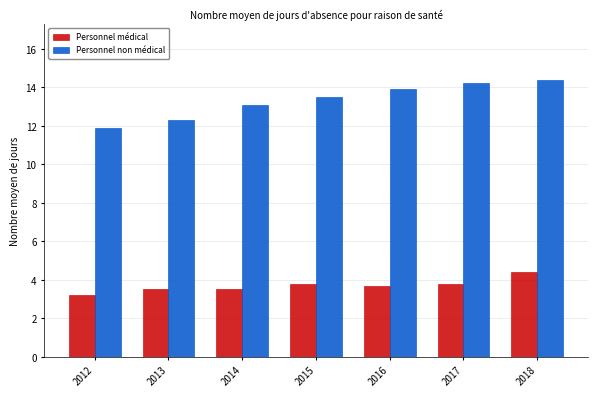

Reading left to right, transcribe all the data shown in this chart.

Personnel médical: 3.2	3.5	3.5	3.8	3.7	3.8	4.4
Personnel non médical: 11.9	12.3	13.1	13.5	13.9	14.2	14.4